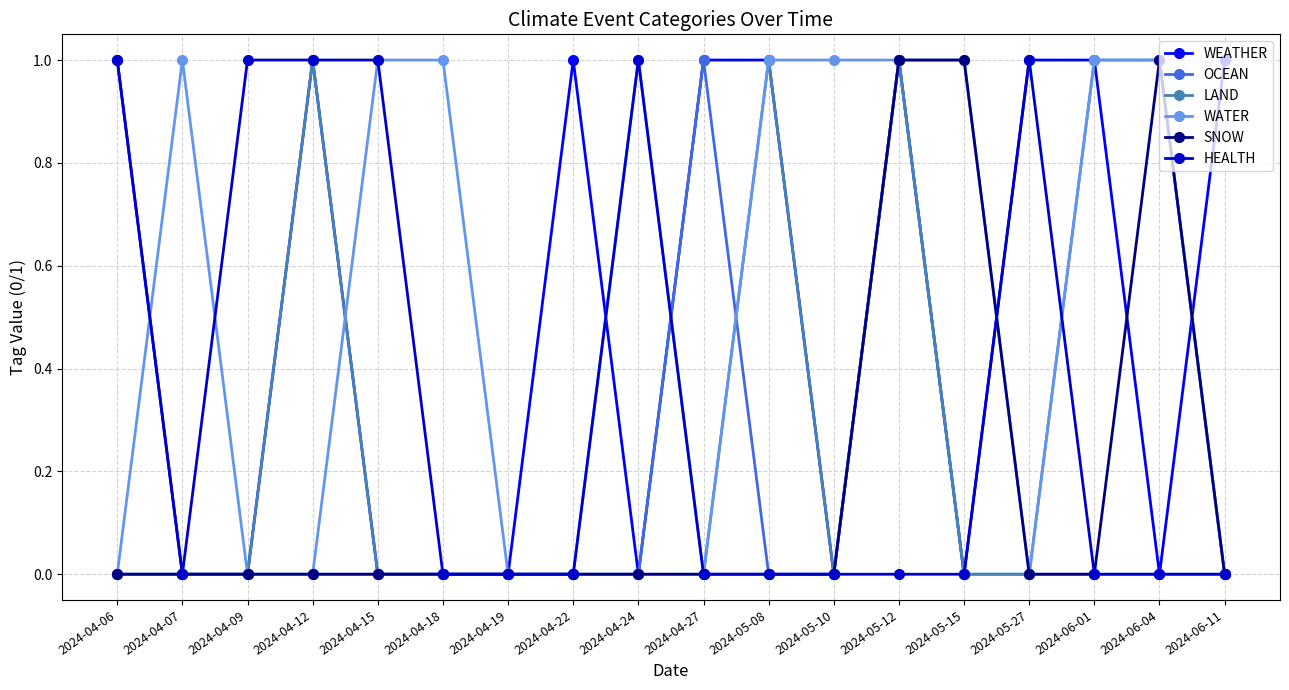

At which category does WATER reach its first local peak?

2024-04-07